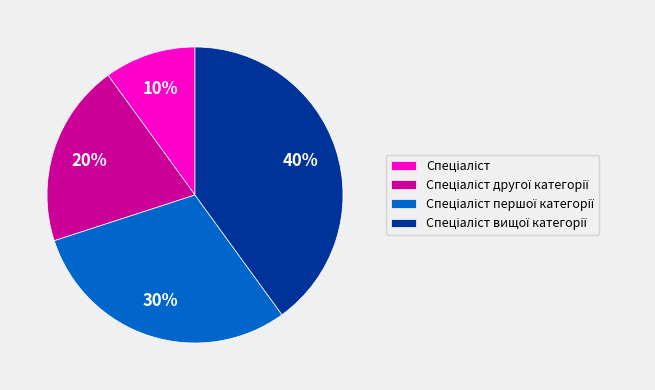

To the nearest percent, what is the average slice percentage?

25%